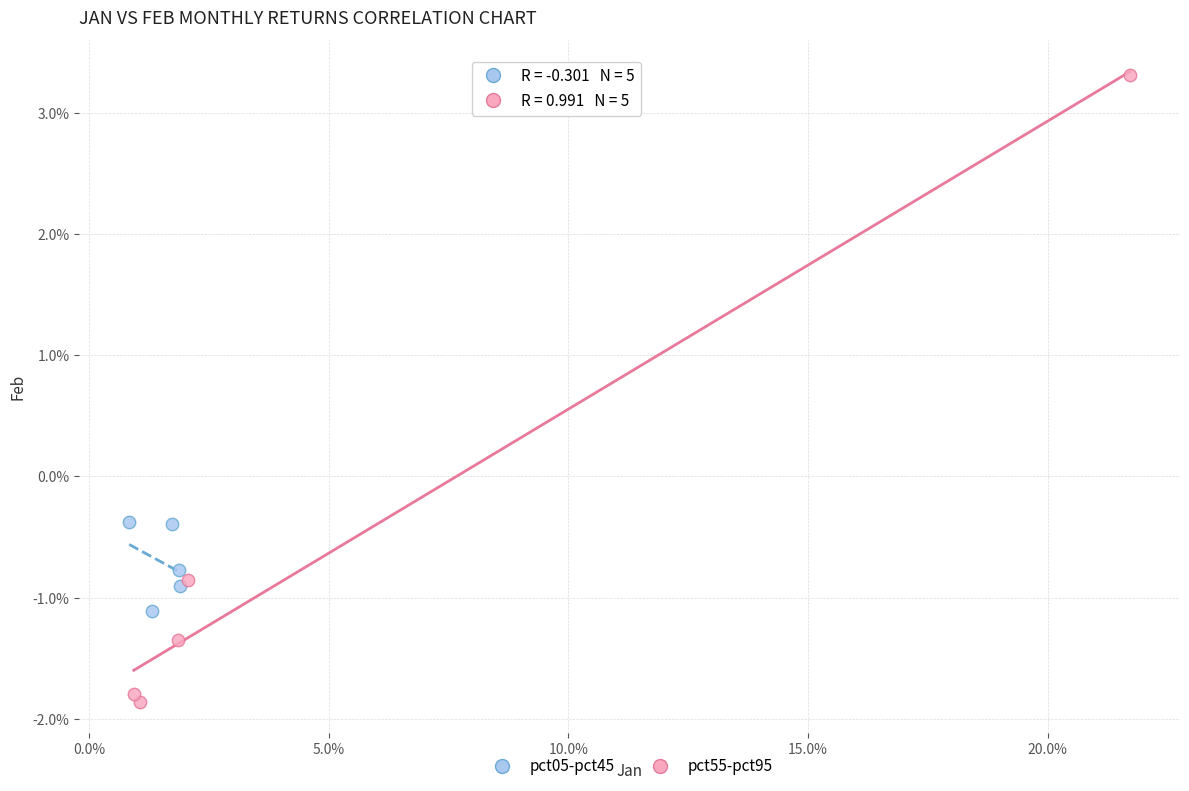

Which series reaches the maximum Y coordinate?

pct55-pct95